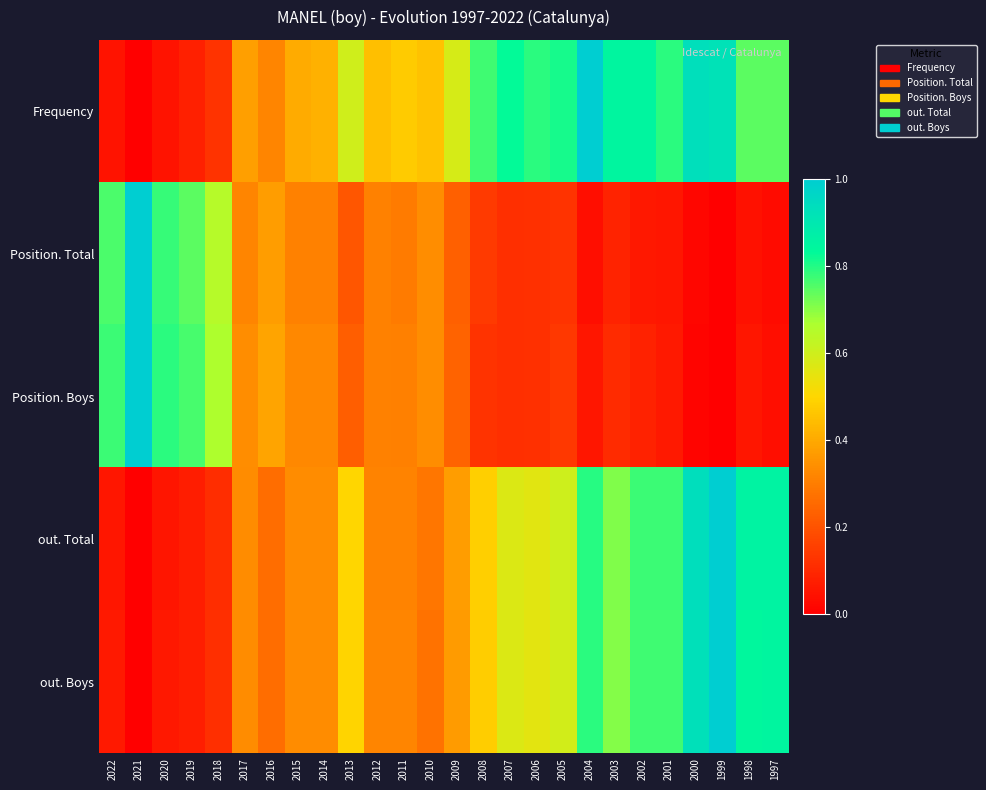

Which series changed the most between 2012 and 2008?

Frequency